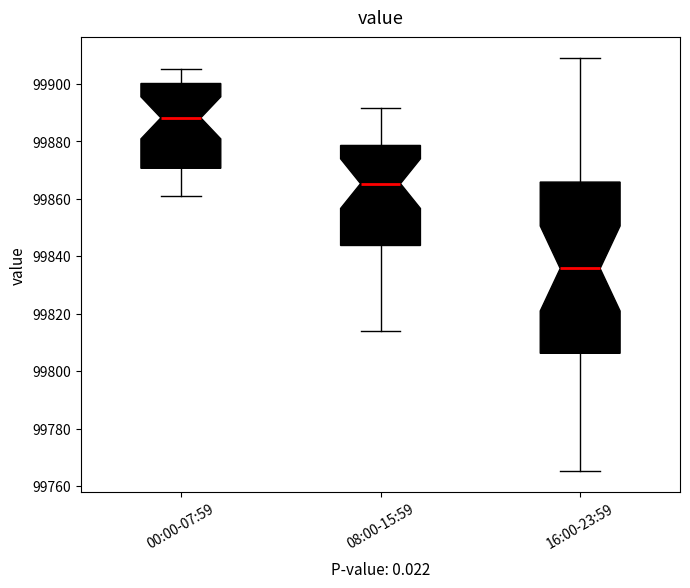

Reading left to right, read every box against the y-axis: the position of its median line, the range the box covers, and the ends of its whiskers. The values are not printed on the chart, so give them approximately, as read against the axis.

00:00-07:59: median 99888, box 99870 to 99900, whiskers 99862 to 99906
08:00-15:59: median 99866, box 99844 to 99878, whiskers 99814 to 99892
16:00-23:59: median 99836, box 99806 to 99866, whiskers 99766 to 99910